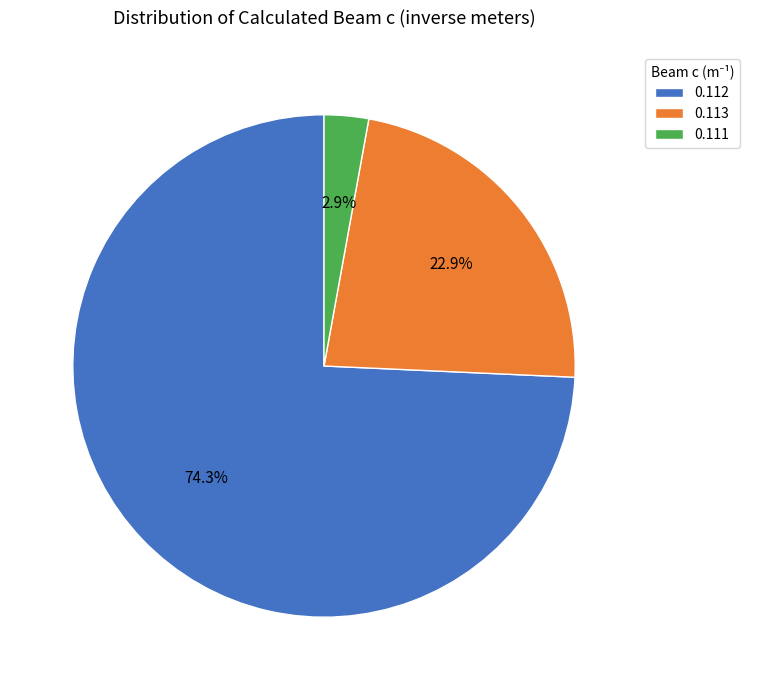

What is the largest slice in the pie chart?

0.112